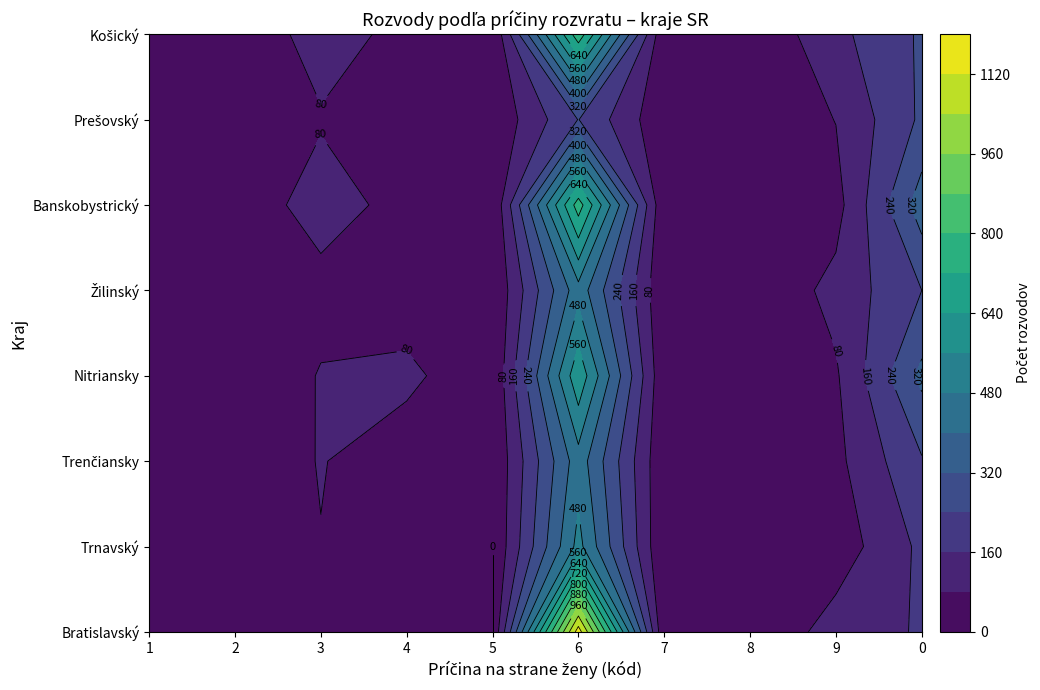

Is it true that Bratislavský equals 4 at 8?

True